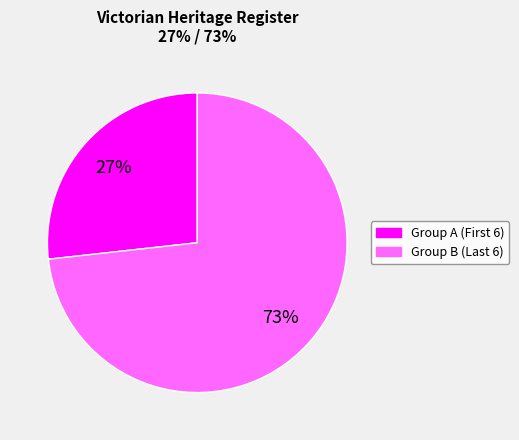

To the nearest percent, what is the average slice percentage?

50%